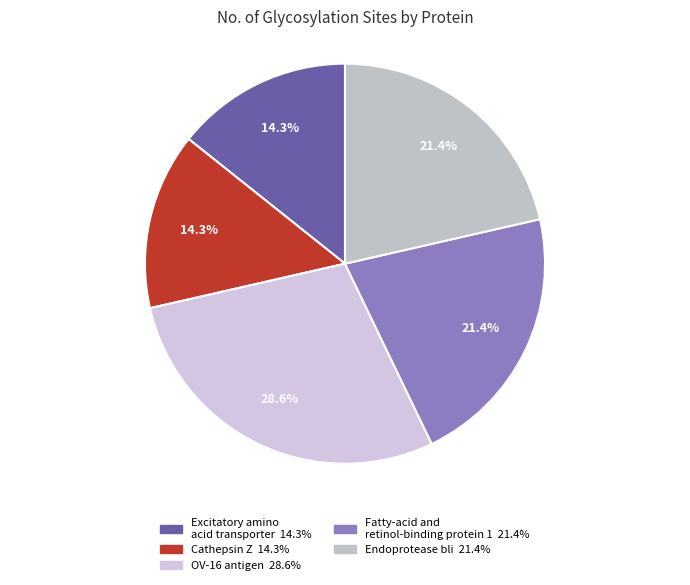

To the nearest percent, what portion does Fatty-acid and retinol-binding protein 1 represent?

21%